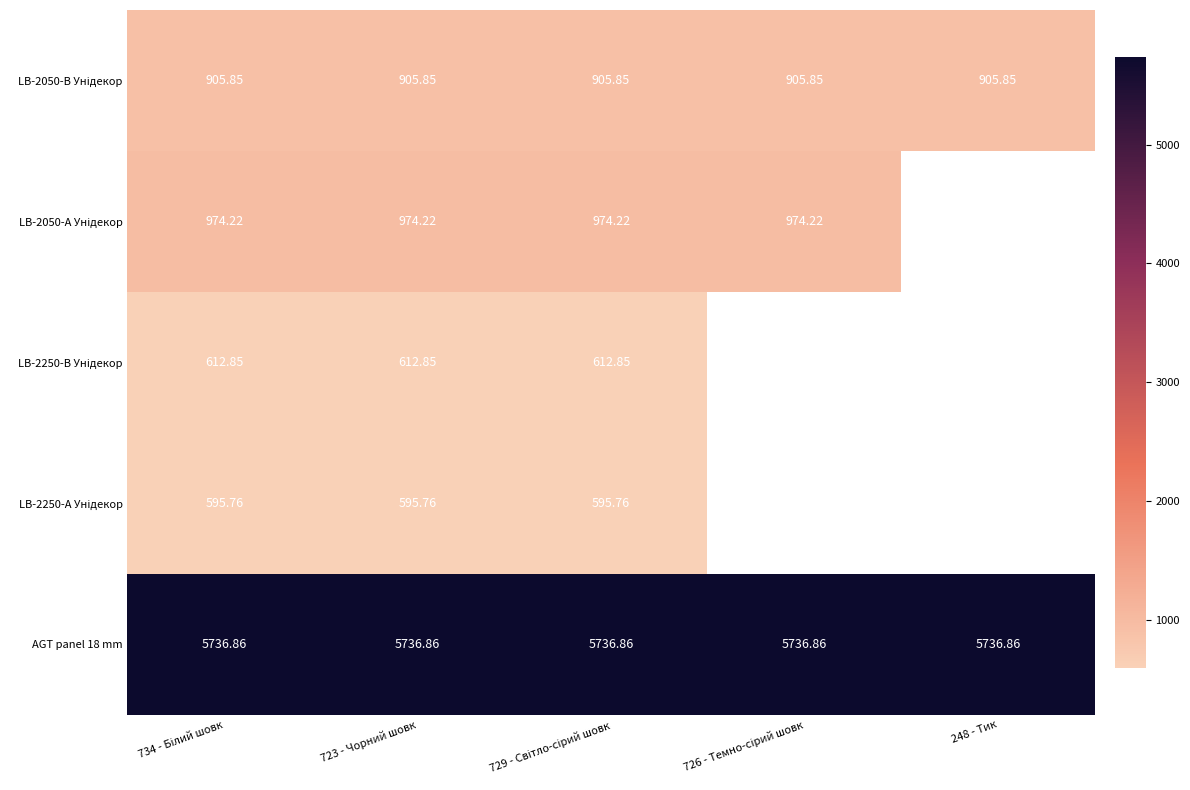

Between 723 - Чорний шовк and 729 - Світло-сірий шовк, which is larger?

723 - Чорний шовк